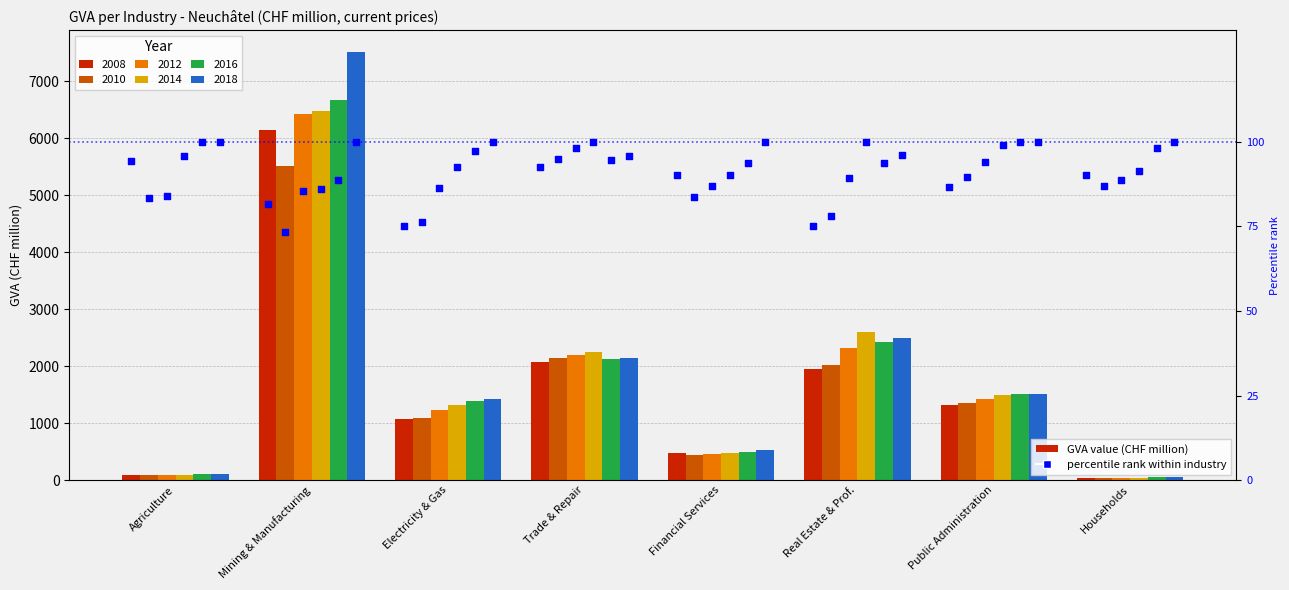

Which series contains the highest Y value?

2018